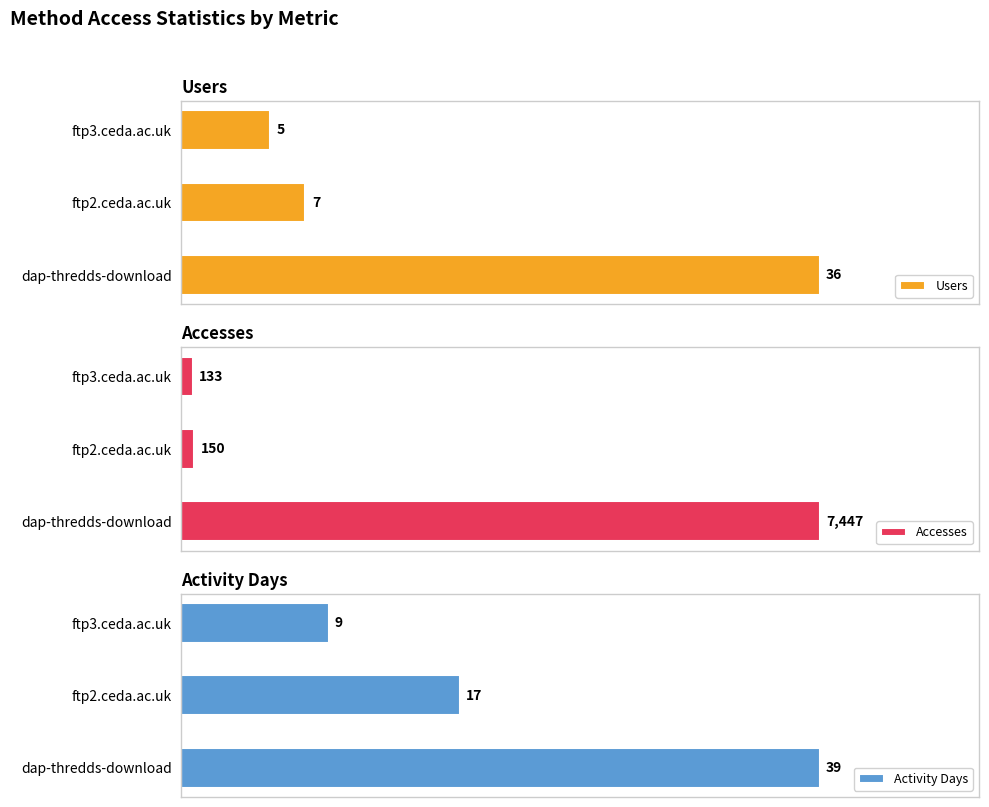

Which series has the largest total across all categories?

Accesses